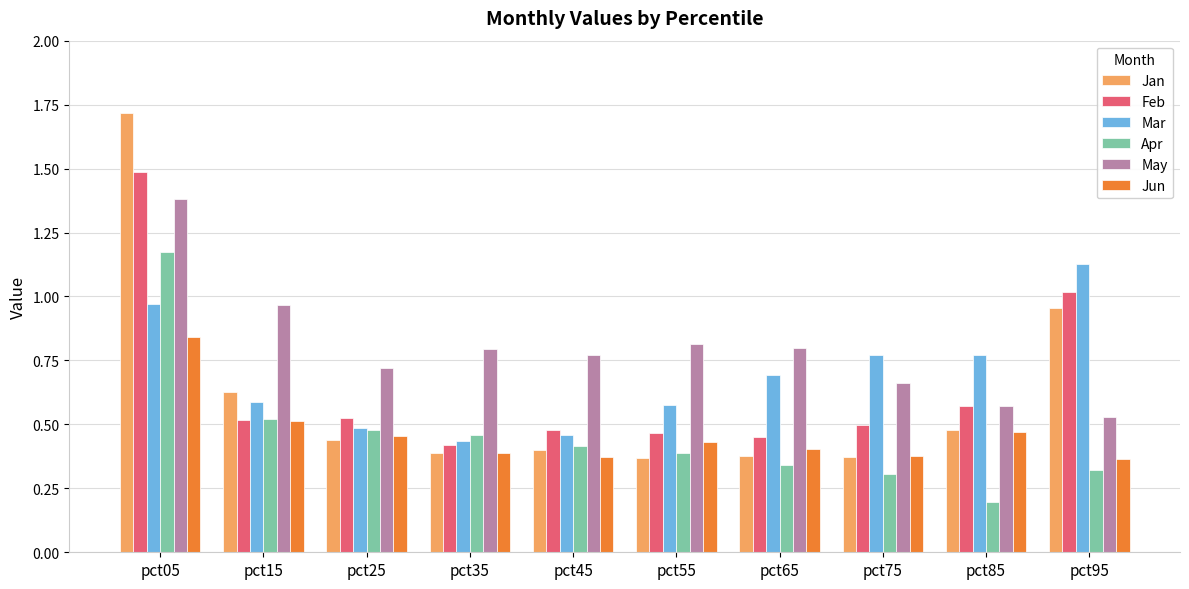

At which category is the sum across all series the highest?

pct05